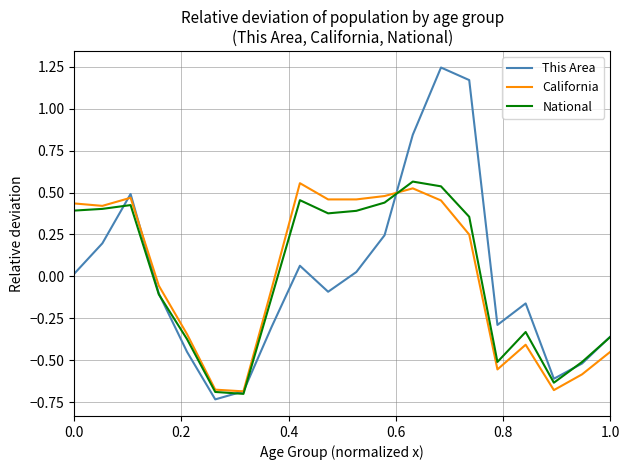

Which series has the widest spread of values?

This Area